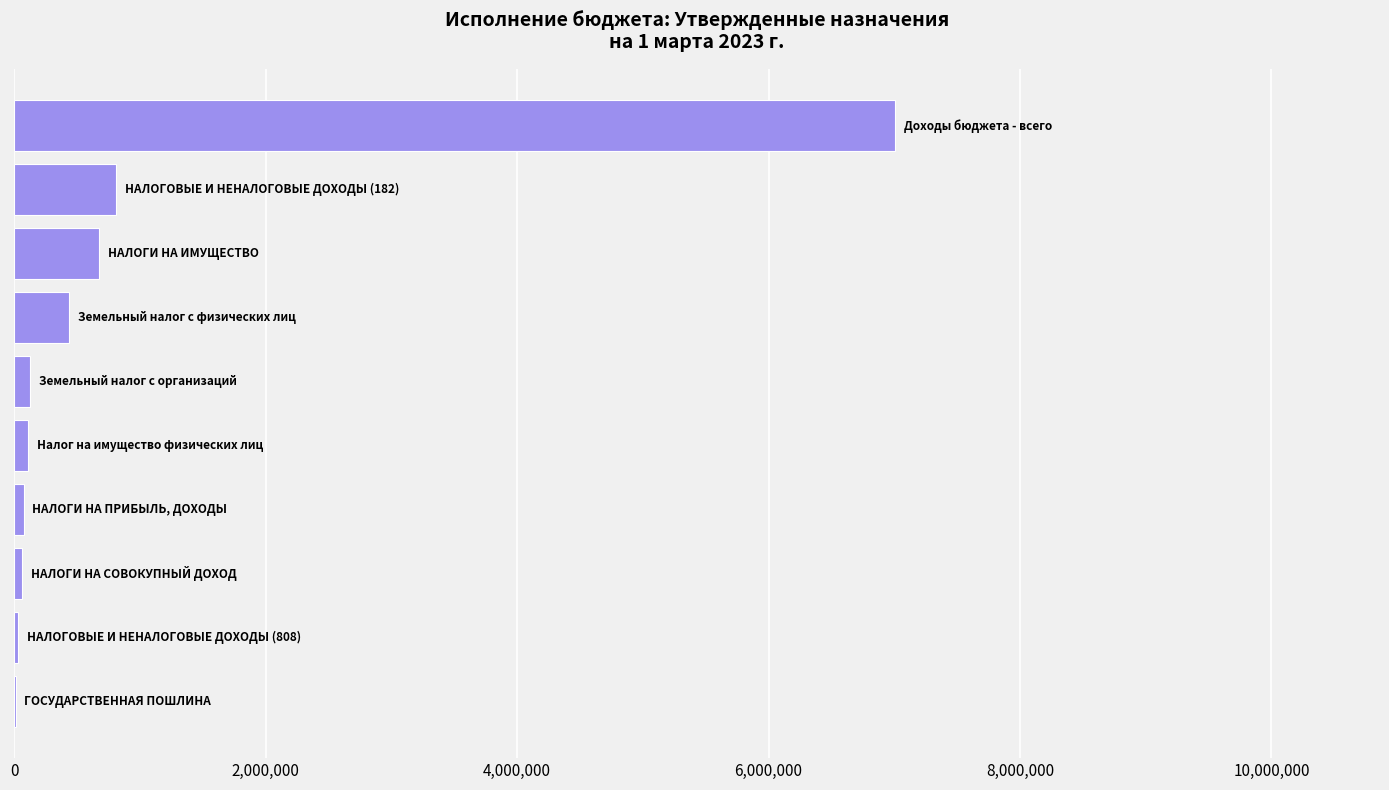

What is the sum of all values?

9348052.8